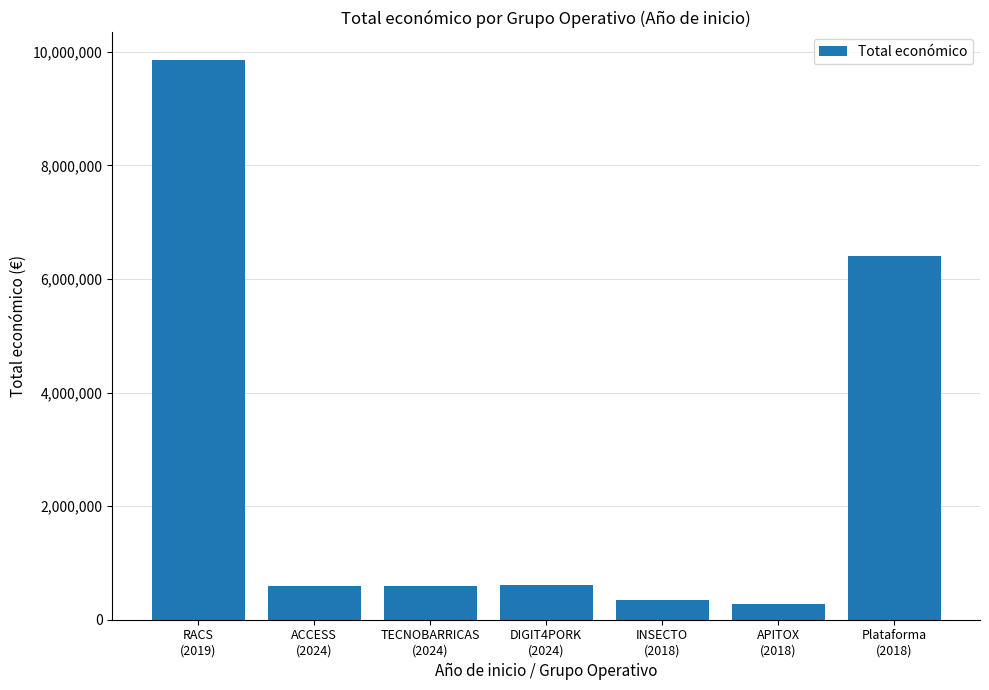

What is the average value?

2667196